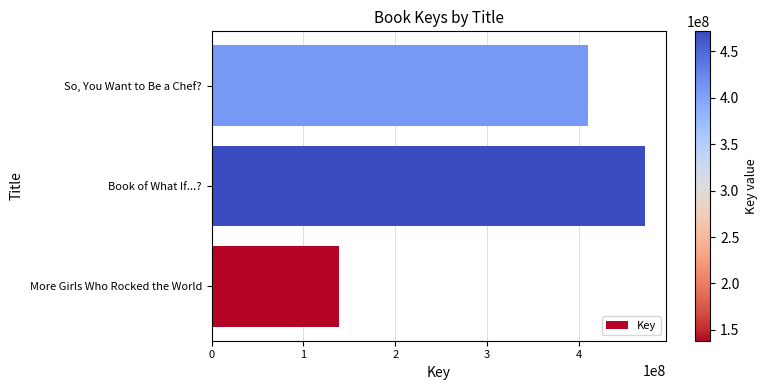

List the labels in order of value, largest first.

Book of What If...?, So, You Want to Be a Chef?, More Girls Who Rocked the World